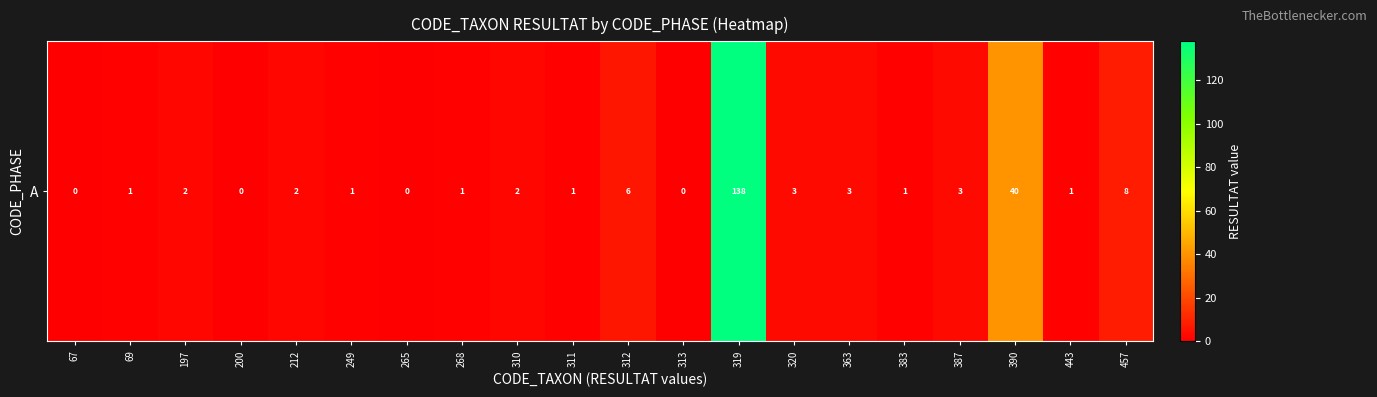

Which category has the lowest value across all series?

67